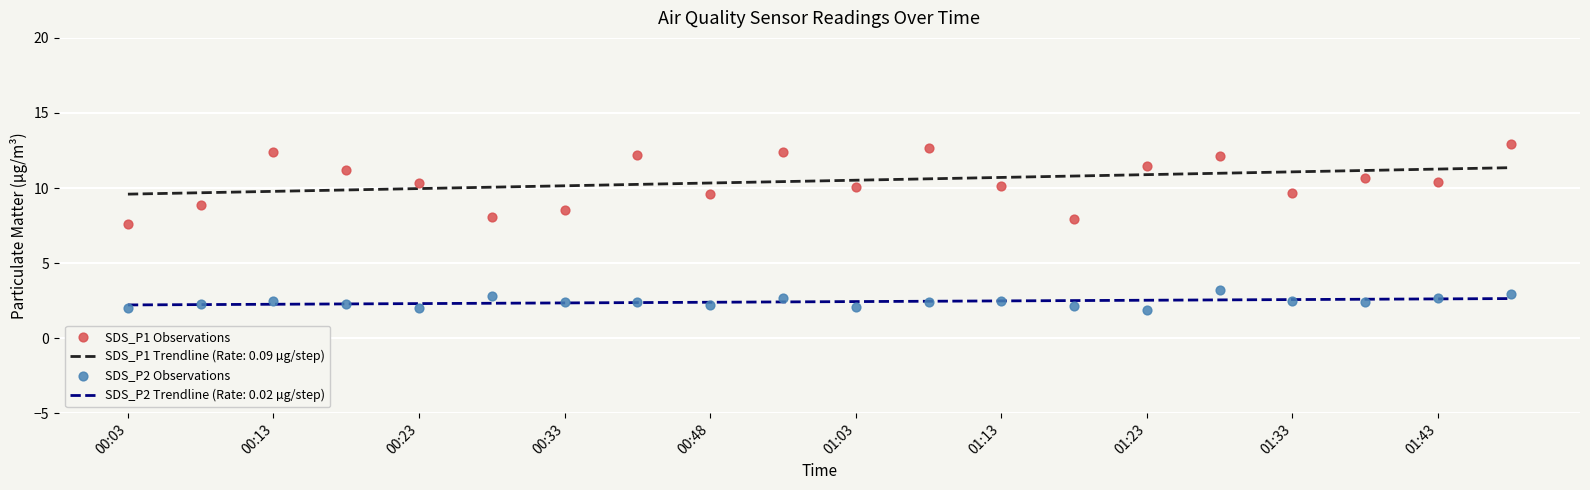

Which series has the largest total across all categories?

SDS_P1 Observations